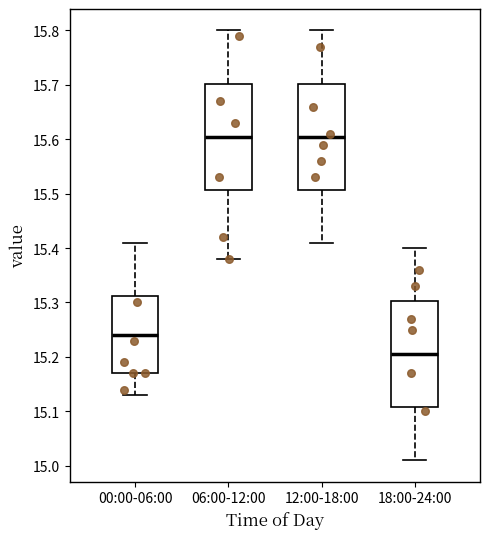

Which box's median line is the lowest?

18:00-24:00